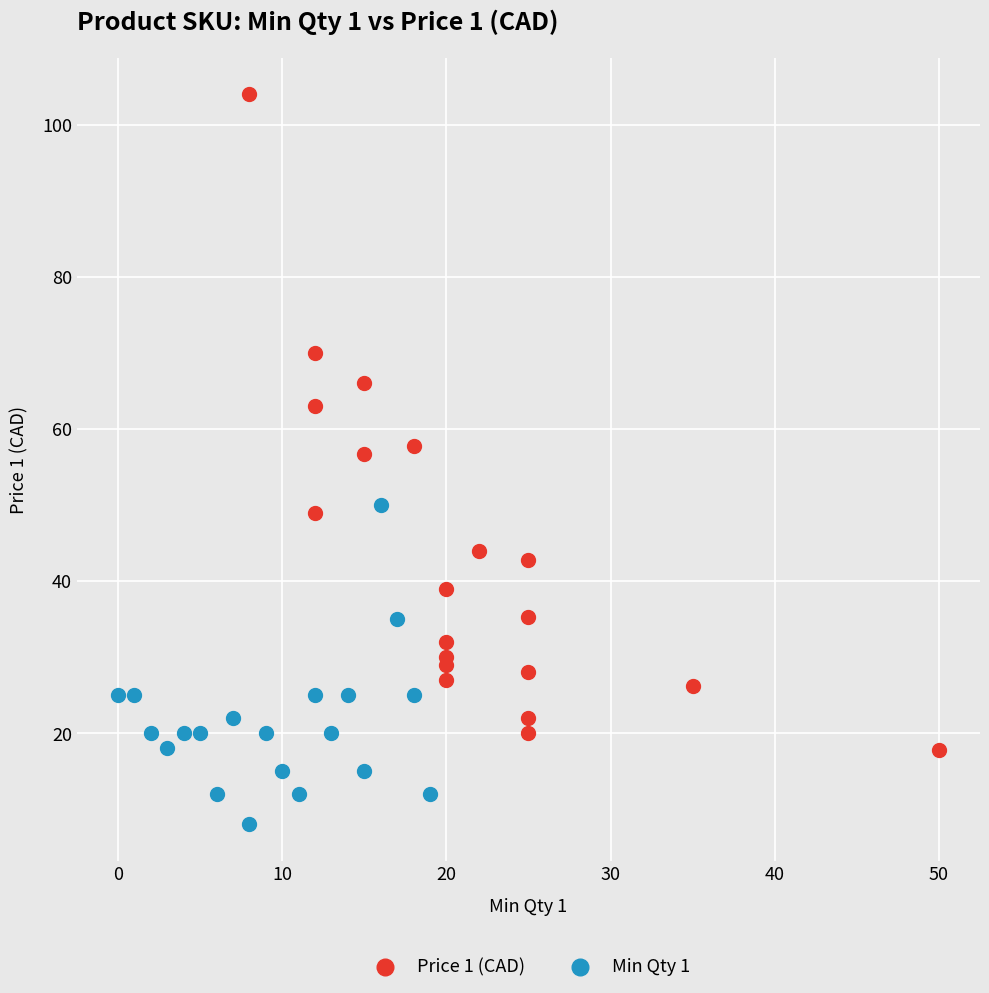

Which series contains the lowest Y value?

Min Qty 1